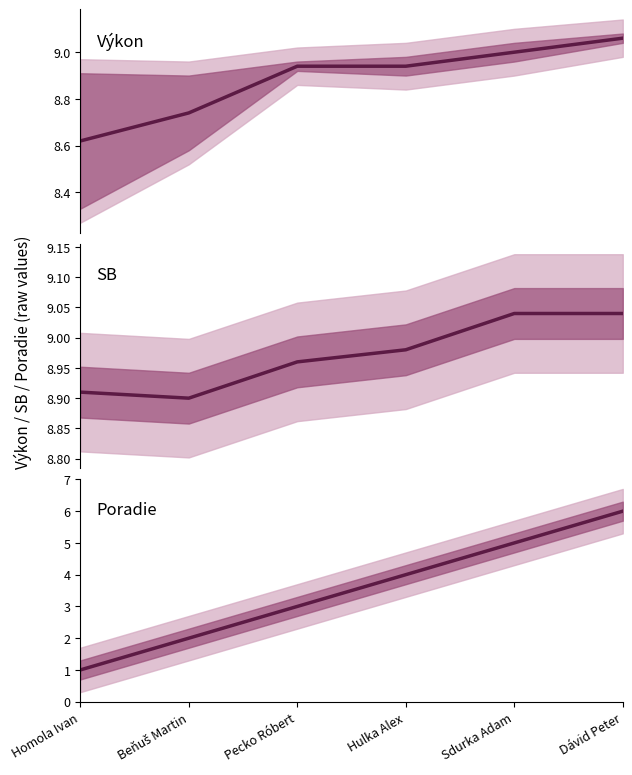

What are all the series names shown in the legend?

Výkon, SB, Poradie